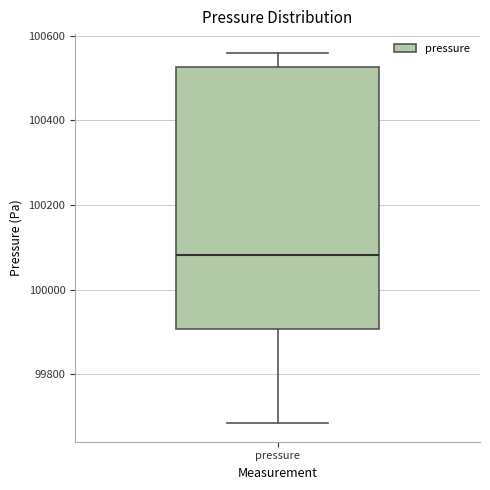

Where is the upper edge of the box for pressure on the y-axis? The values are not printed on the chart, so give them approximately, as read against the axis.

100520